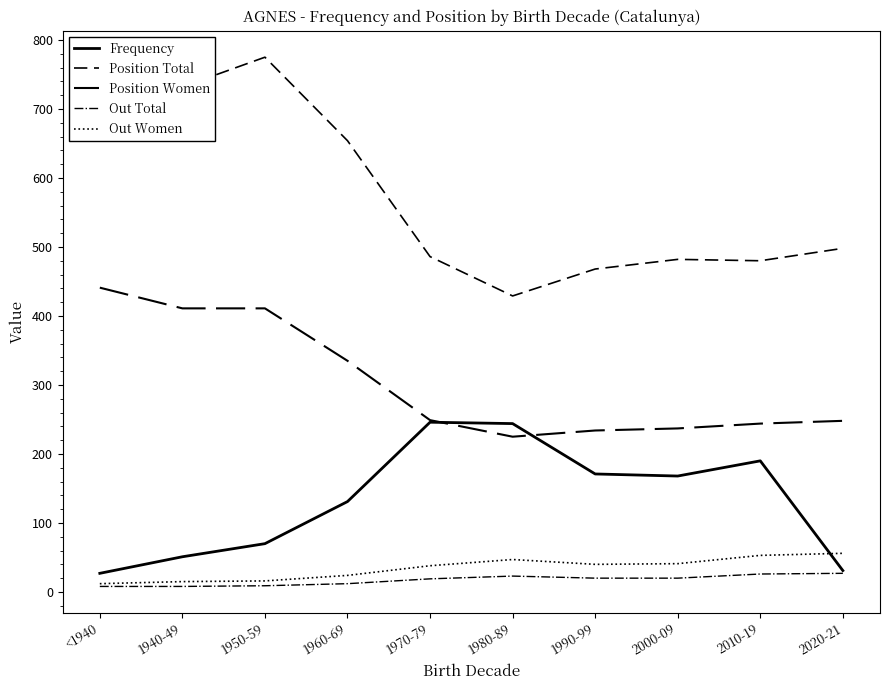

What is the sum of all Frequency values?

1329